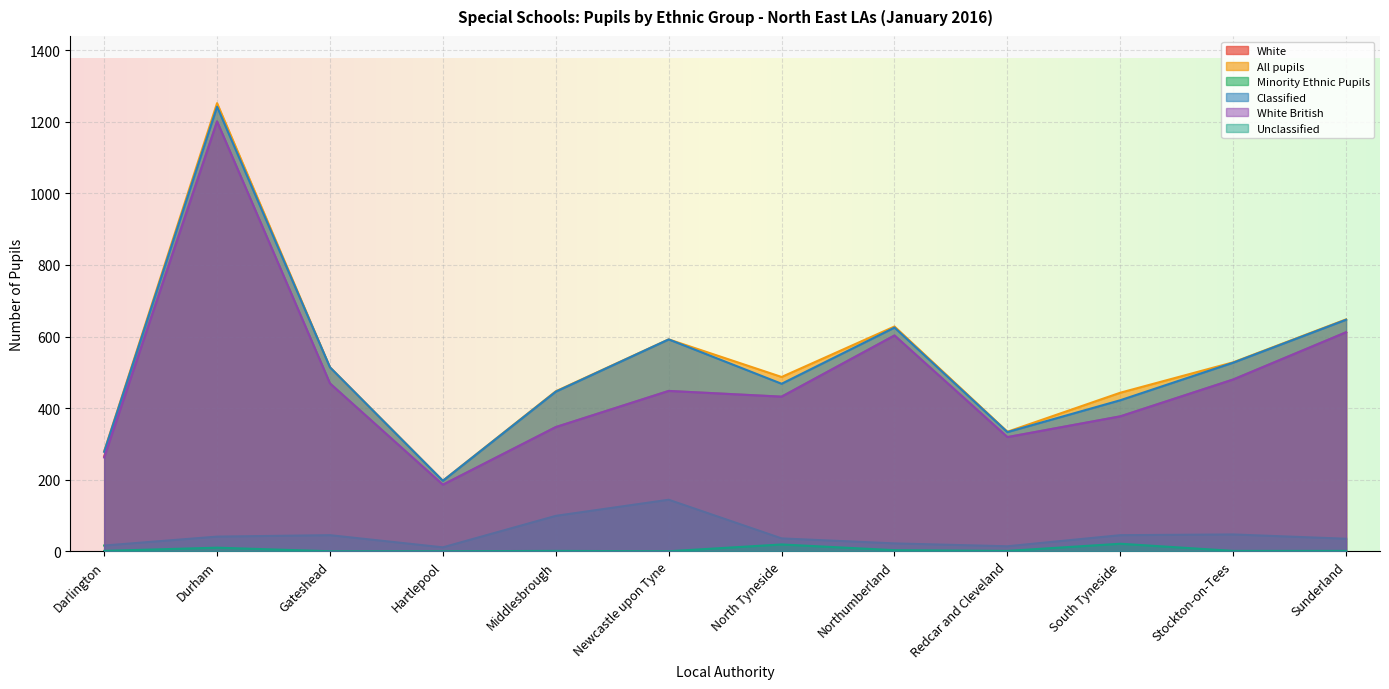

Which series has the largest total across all categories?

All pupils